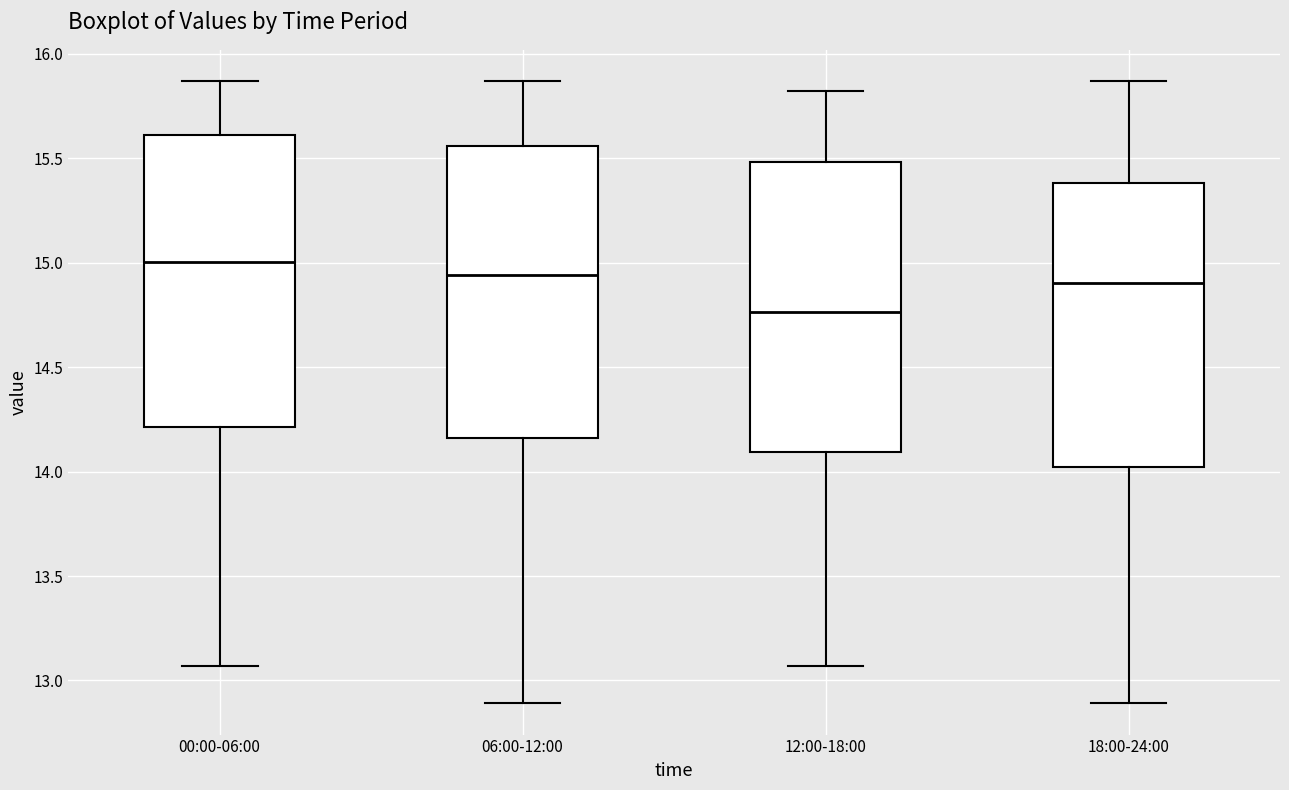

Which box's median line is the lowest?

12:00-18:00